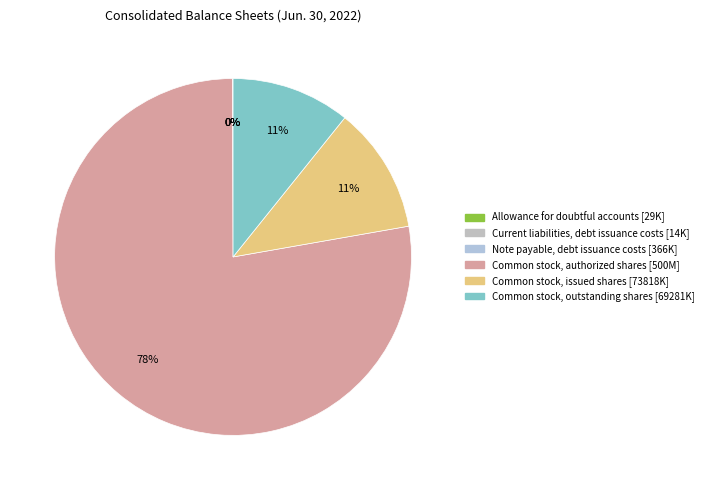

To the nearest percent, what is the average slice percentage?

17%